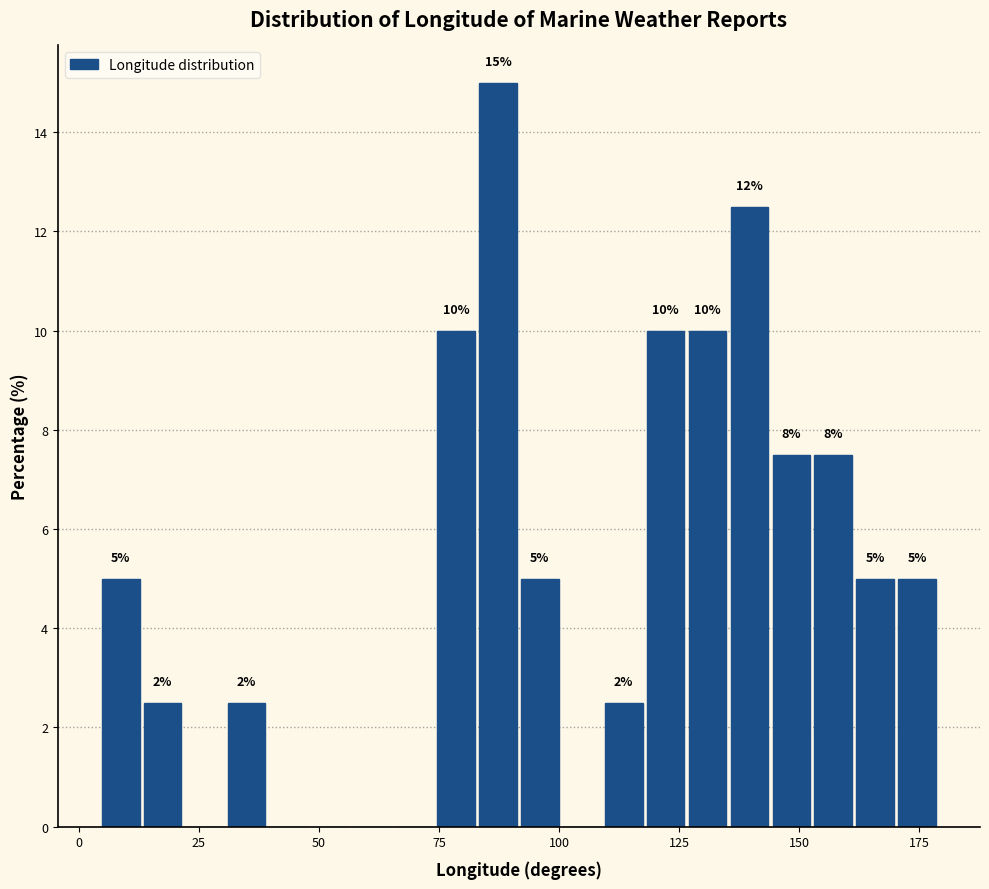

Around what value on the x-axis is the tallest bar? Give the approximate position of its centre, as read against the axis.

85